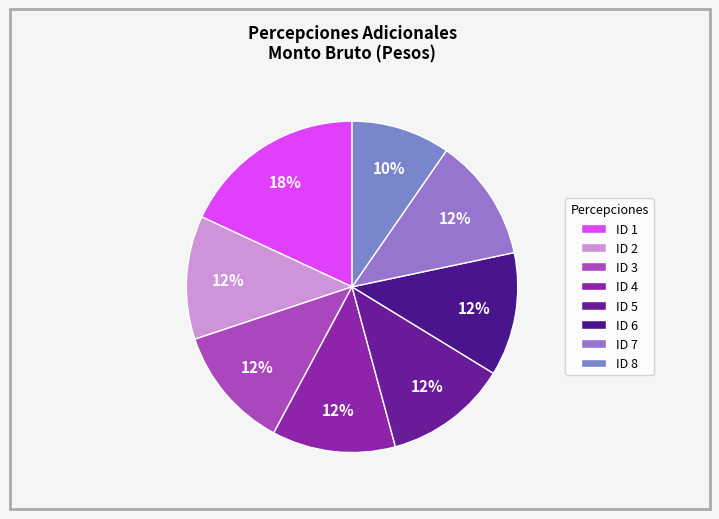

Which slice is the largest?

ID 1